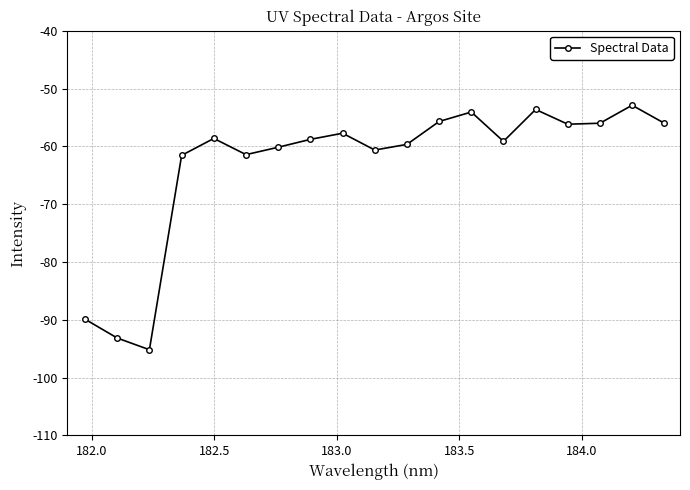

What is the greatest value displayed?

-52.9